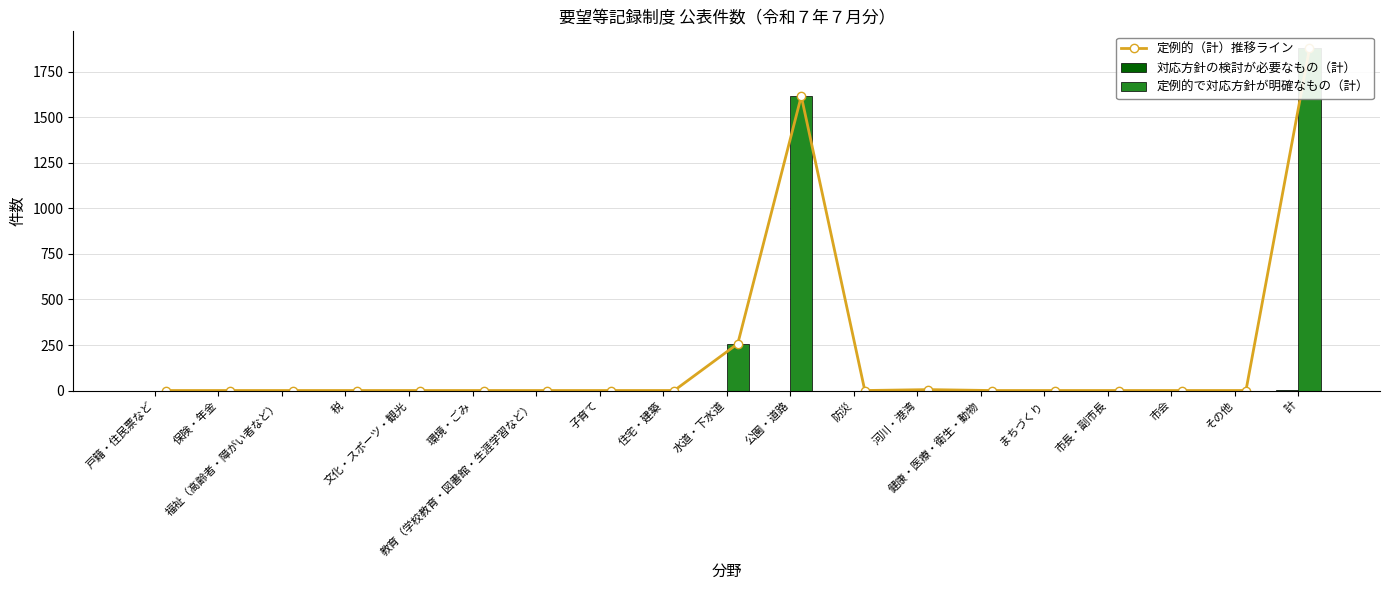

At which category is the sum across all series the highest?

計